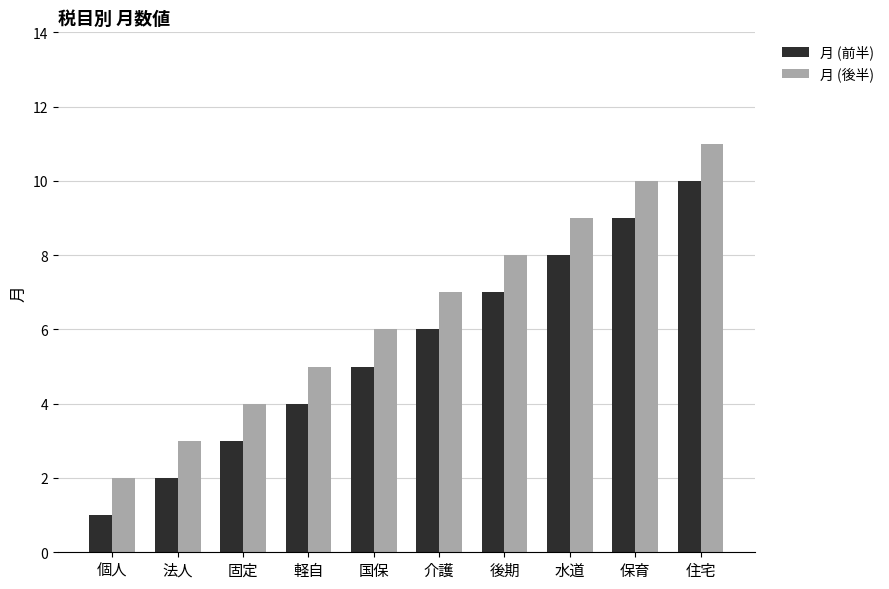

At which label is 月 (後半) closest to 6?

国保